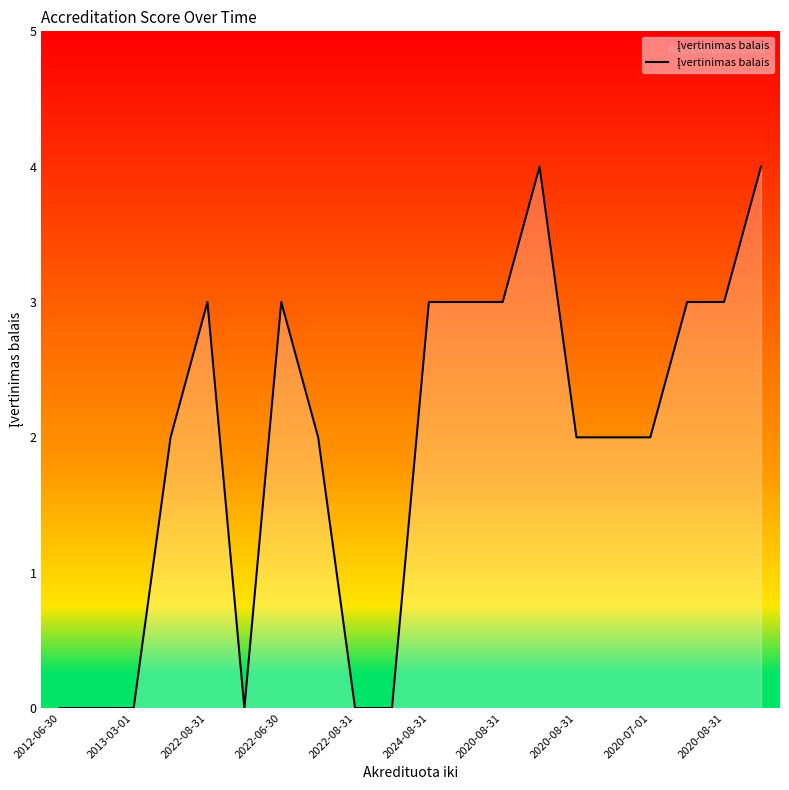

What is the maximum value shown in the chart?

4